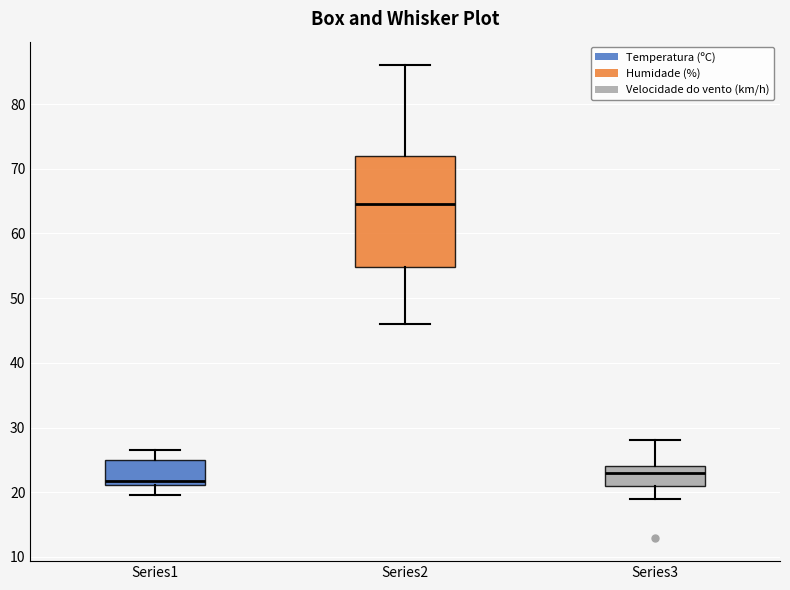

Reading left to right, read every box against the y-axis: the position of its median line, the range the box covers, and the ends of its whiskers. The values are not printed on the chart, so give them approximately, as read against the axis.

Series1: median 22, box 21 to 25, whiskers 20 to 27
Series2: median 65, box 55 to 72, whiskers 46 to 86
Series3: median 23, box 21 to 24, whiskers 19 to 28